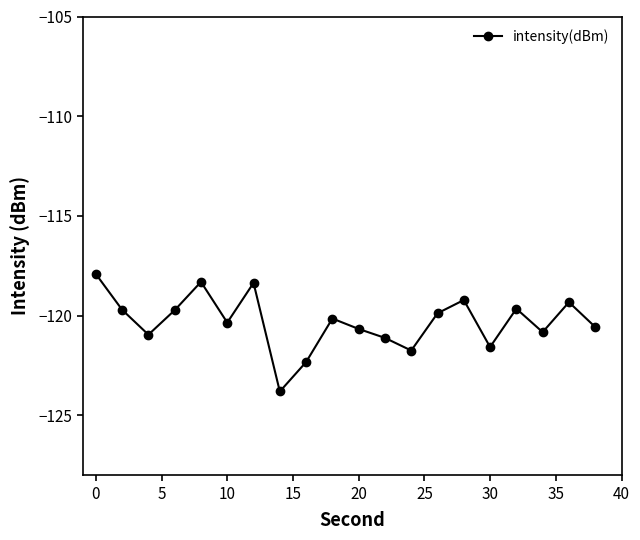

What is the difference between the maximum and second lowest values?

4.4